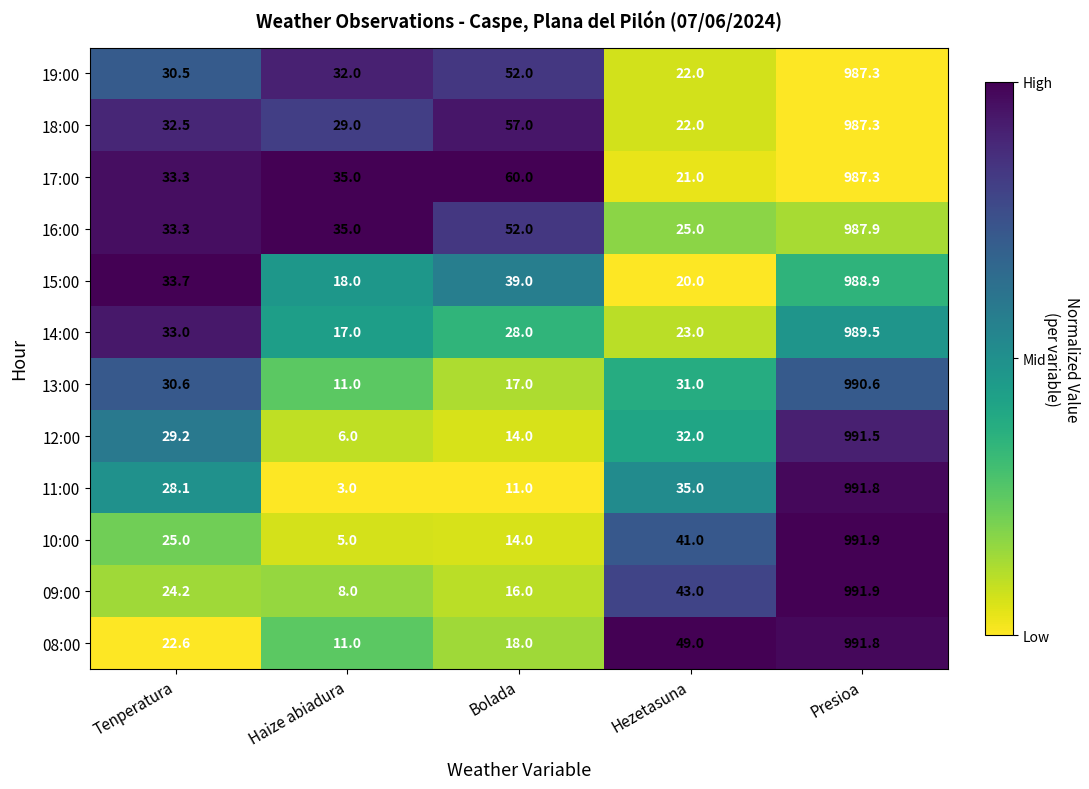

Between Tenperatura and Haize abiadura, which series saw the biggest shift?

11:00